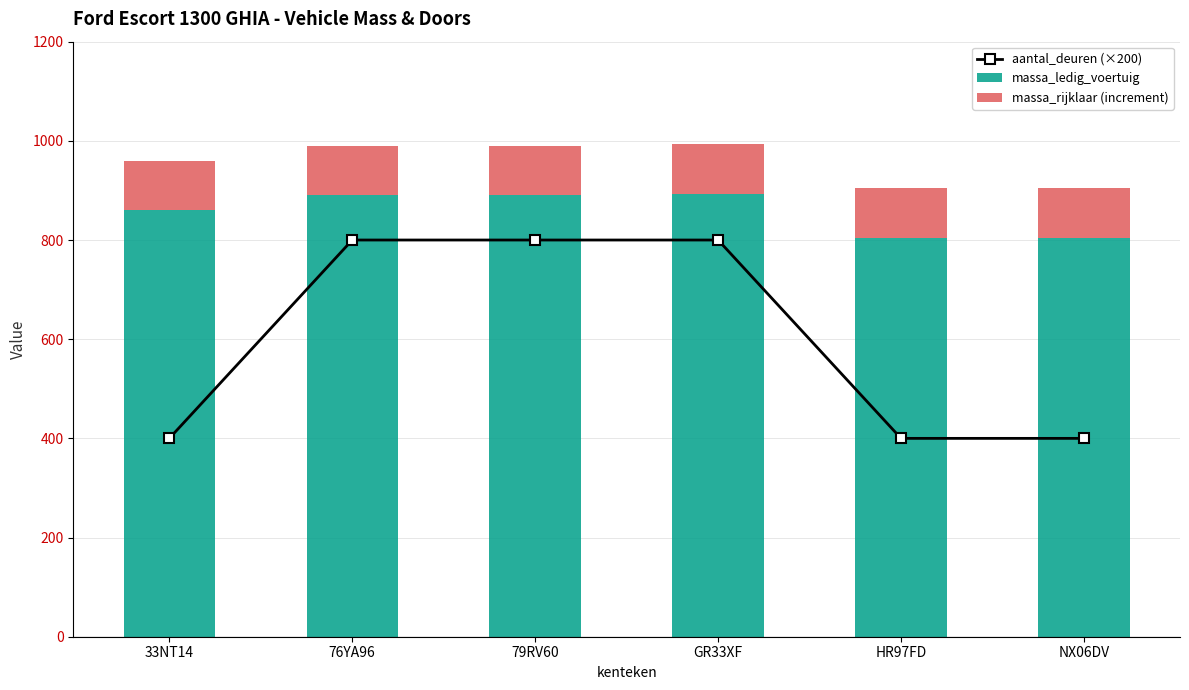

At how many categories does at least one series exceed 500?

6